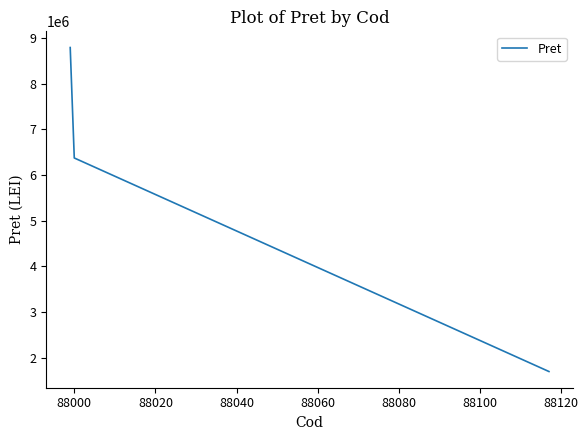

What is the difference between the maximum and minimum values?

7100200